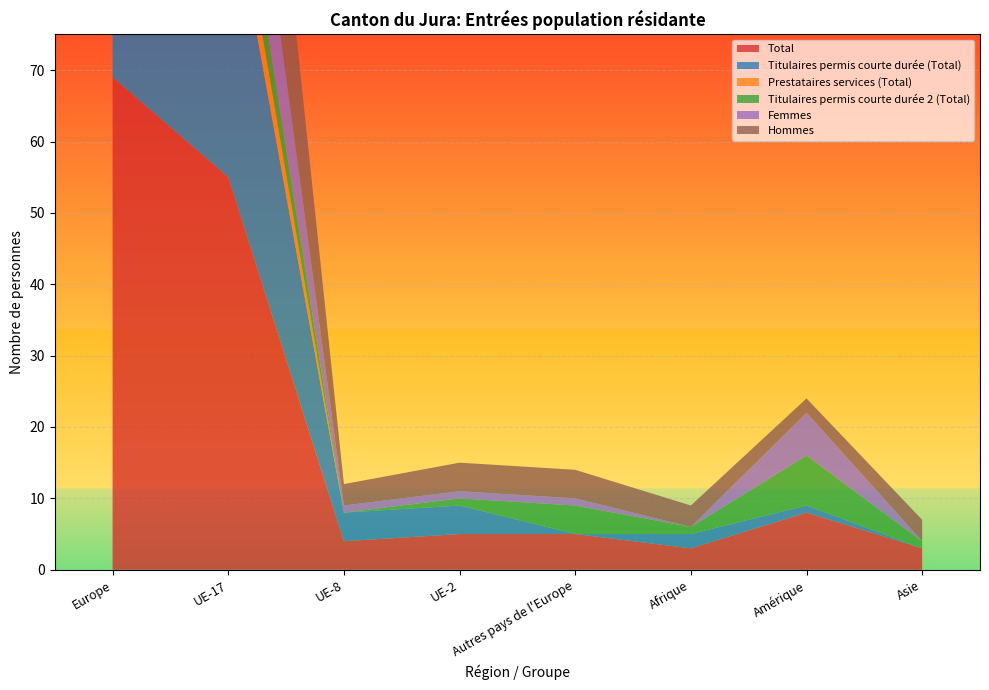

Reading left to right, what are all the values shown in this chart?

Total: 69	55	4	5	5	3	8	3
Titulaires permis courte durée (Total): 50	42	4	4	0	2	1	0
Prestataires services (Total): 6	6	0	0	0	0	0	0
Titulaires permis courte durée 2 (Total): 12	7	0	1	4	1	7	1
Femmes: 22	19	1	1	1	0	6	0
Hommes: 47	36	3	4	4	3	2	3